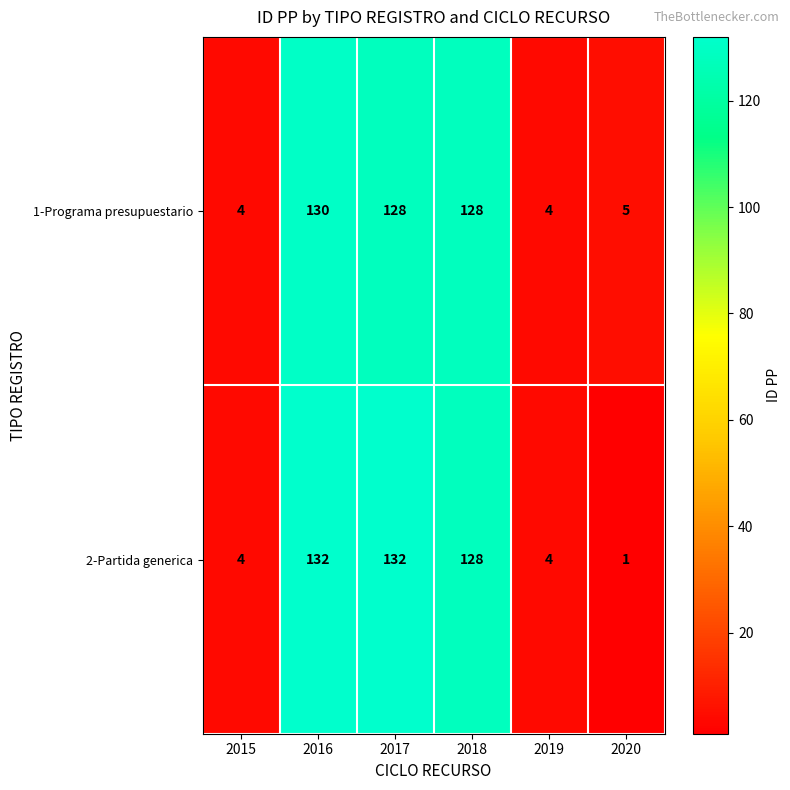

Which series has the widest spread of values?

2-Partida generica